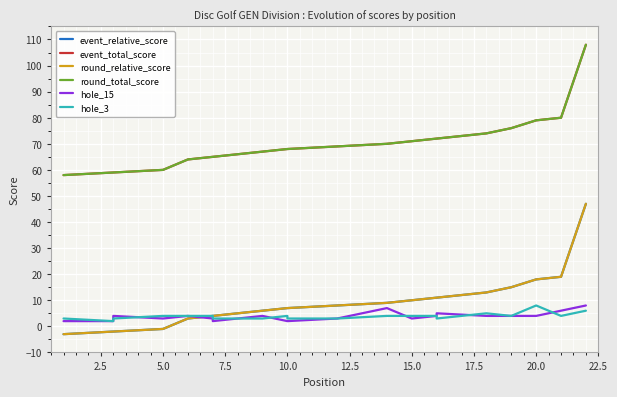

The event_relative_score series shows 10 at 10. True or false?

False